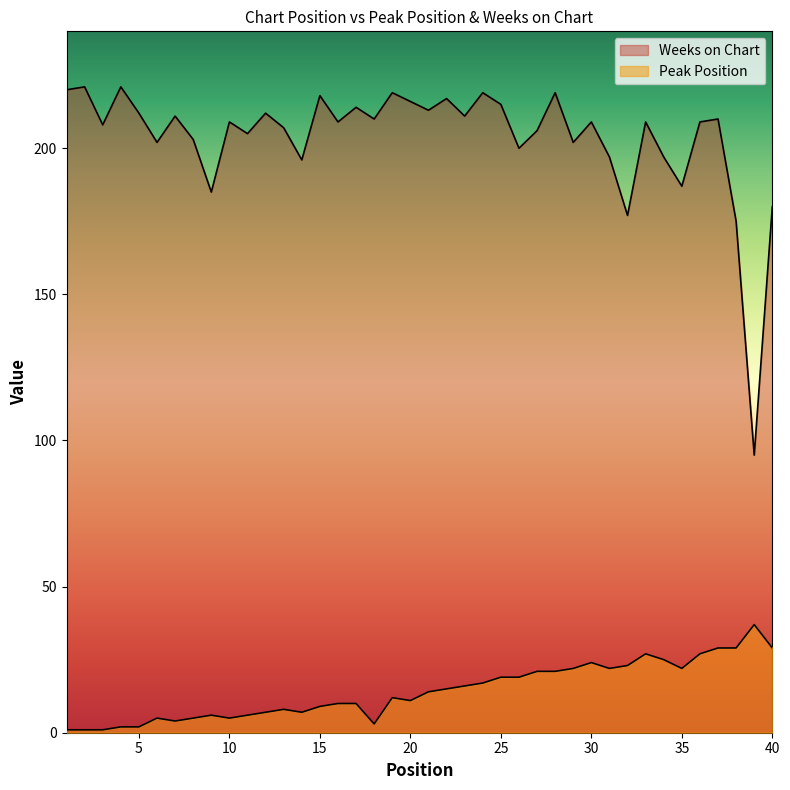

List the series in order of their peak value, lowest first.

Peak Position, Weeks on Chart